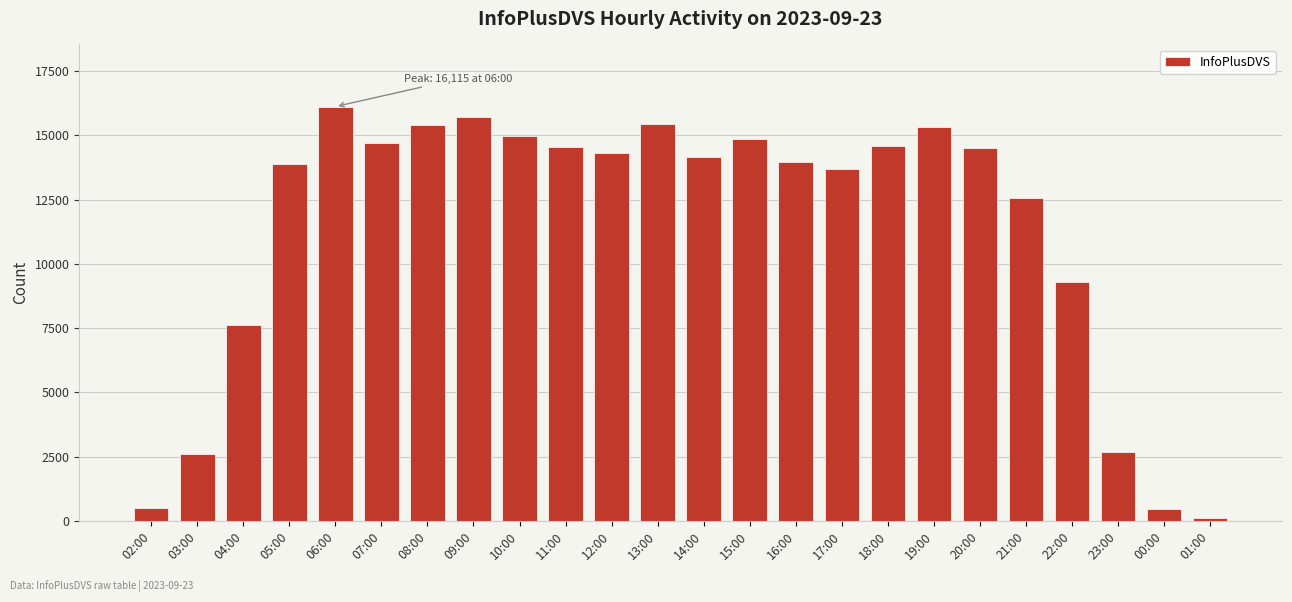

Are the bars horizontal?

No